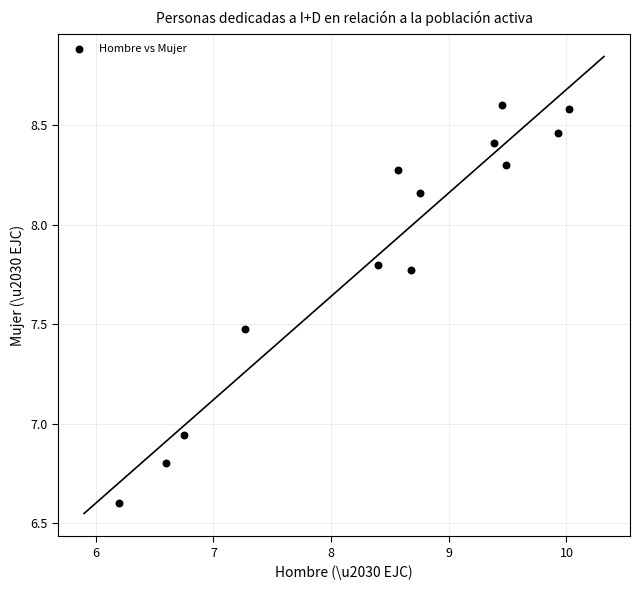

What is the range of Y values (max minus min)?

2.0